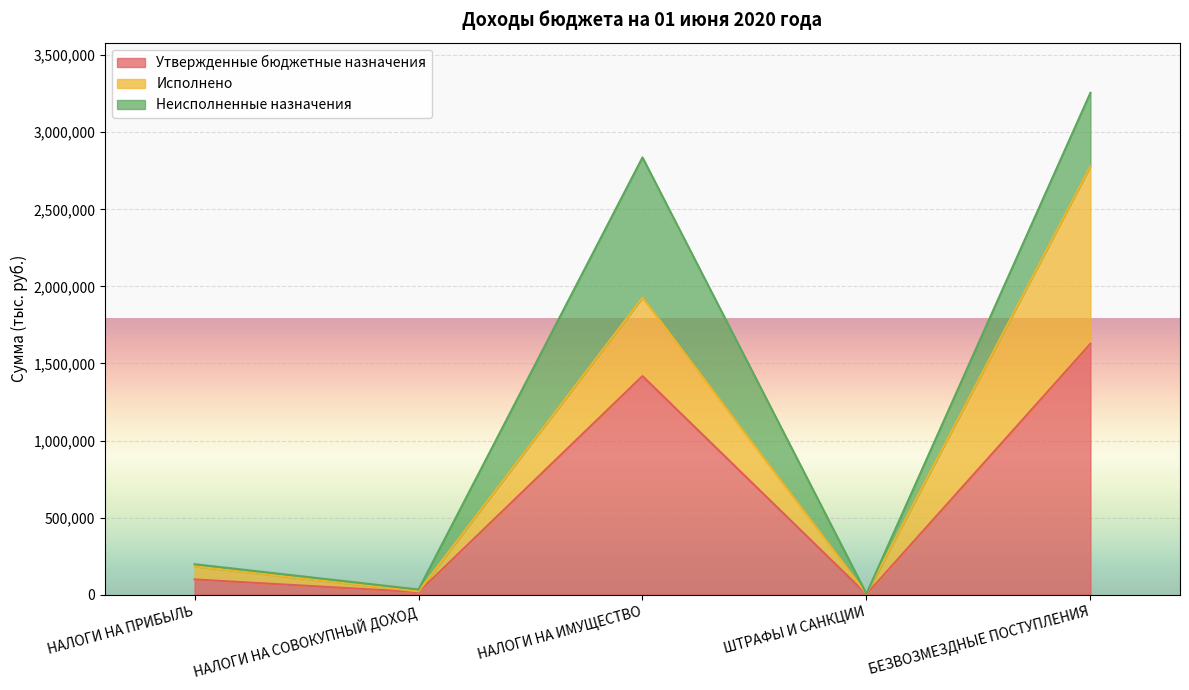

True or false: Исполнено and Утвержденные бюджетные назначения intersect in this chart.

False